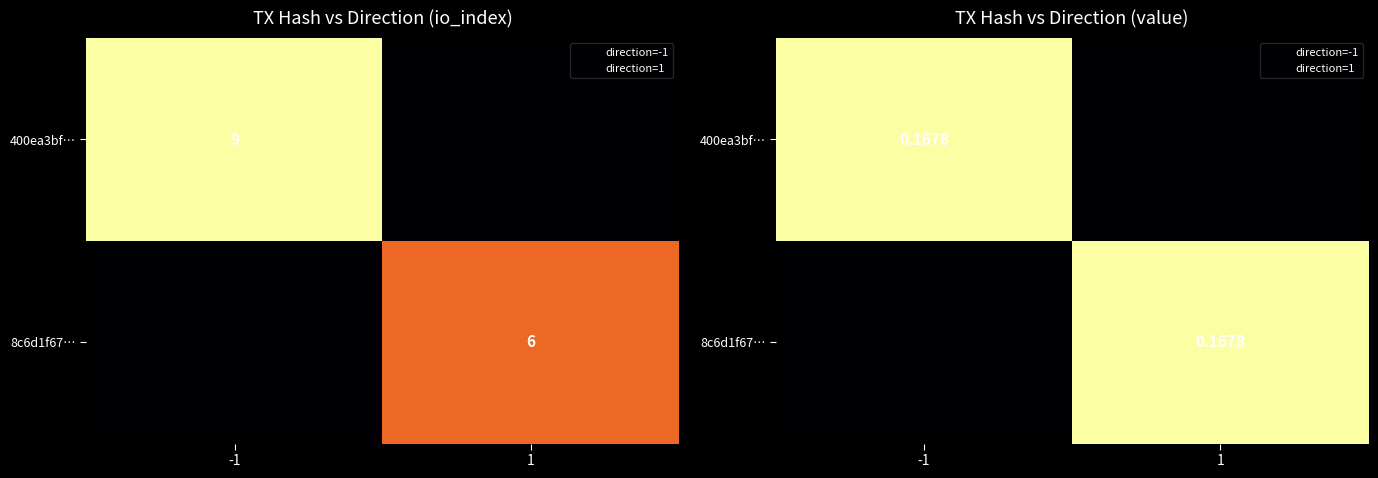

How many data points in 8c6d1f67… are above 0?

1